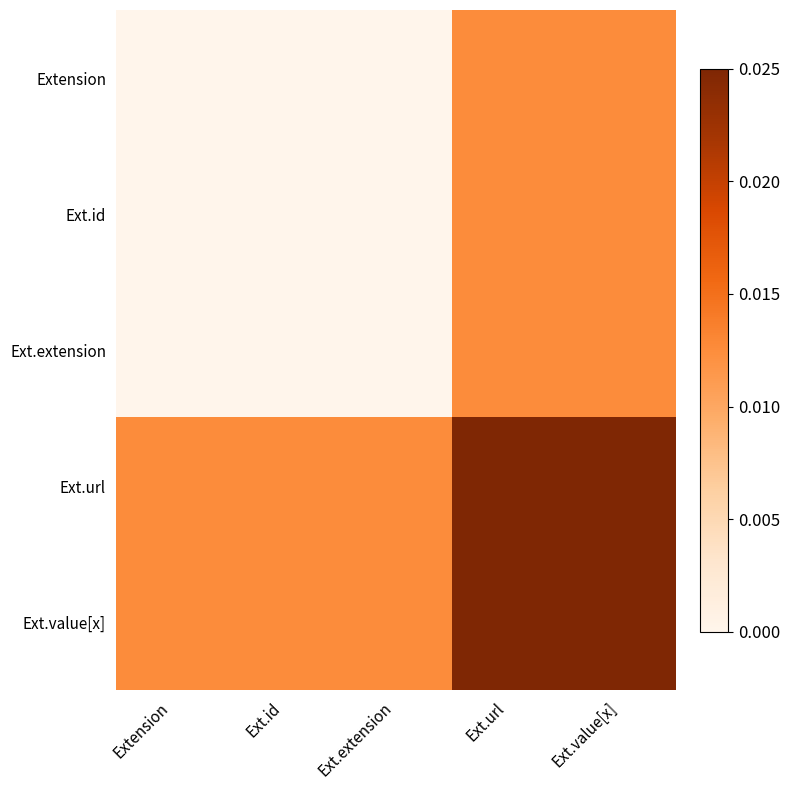

How many distinct data groups are displayed?

5